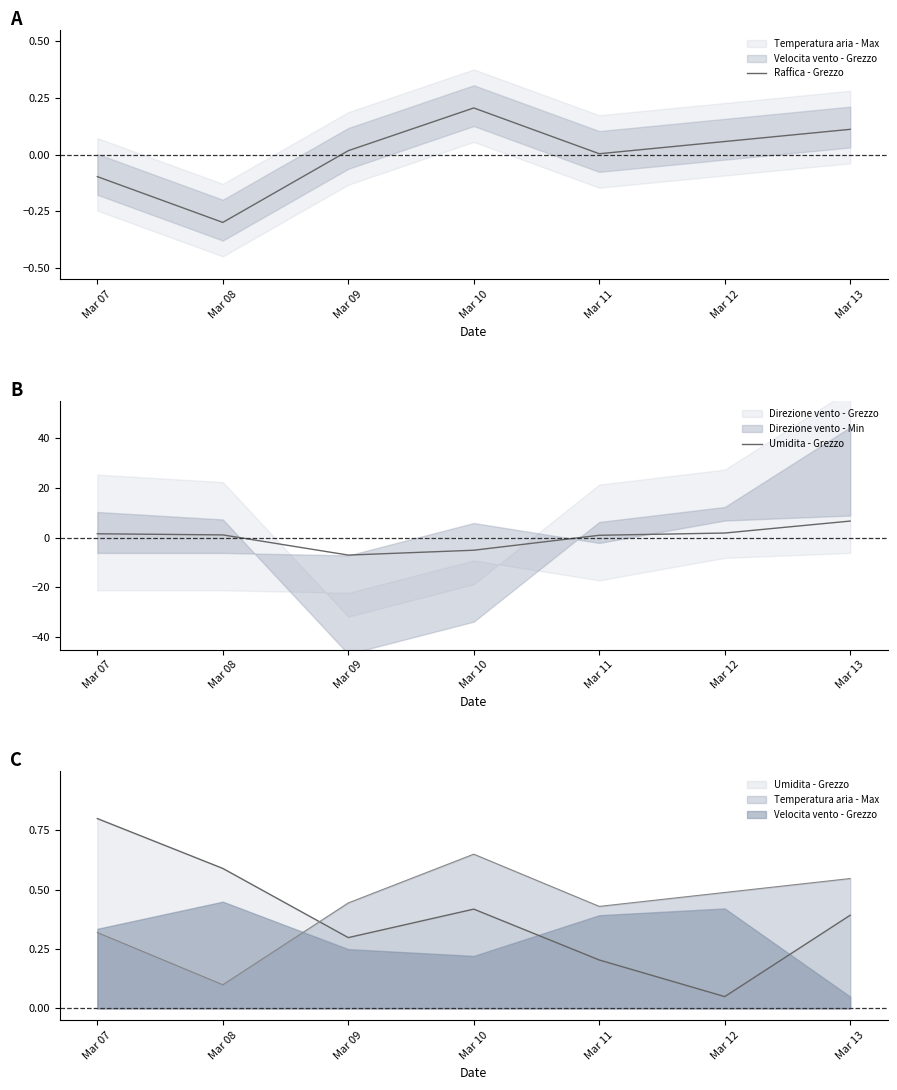

How many values in the Umidita - Grezzo series are below 1?

3